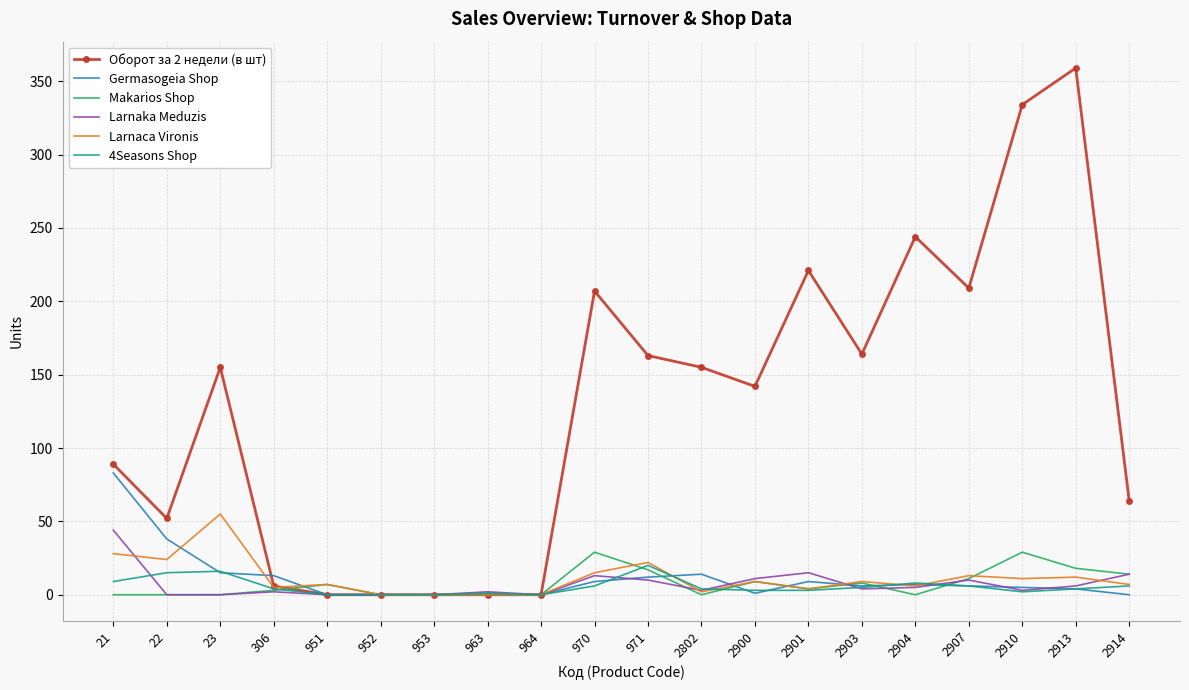

Where does the 4Seasons Shop series first go above 4?

21